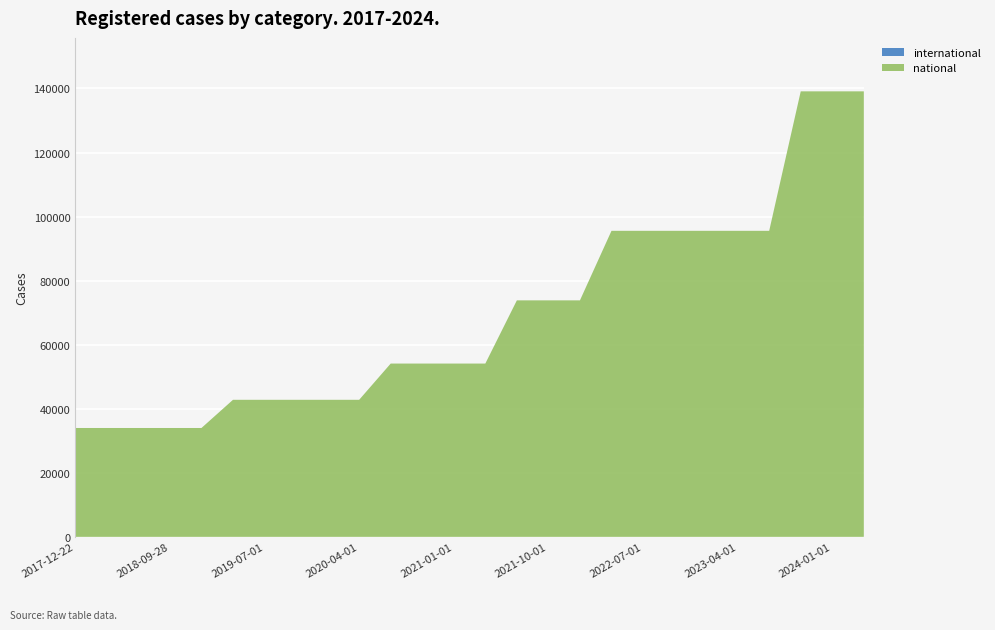

Reading left to right, what are all the values shown in this chart?

national: 33991	33991	33991	33991	33991	42793	42793	42793	42793	42793	54107	54107	54107	54107	73840	73840	73840	95552	95552	95552	95552	95552	95552	139098	139098	139098
international: 0	0	0	0	0	0	0	0	0	0	0	0	0	0	0	0	0	0	0	0	0	0	0	0	0	0